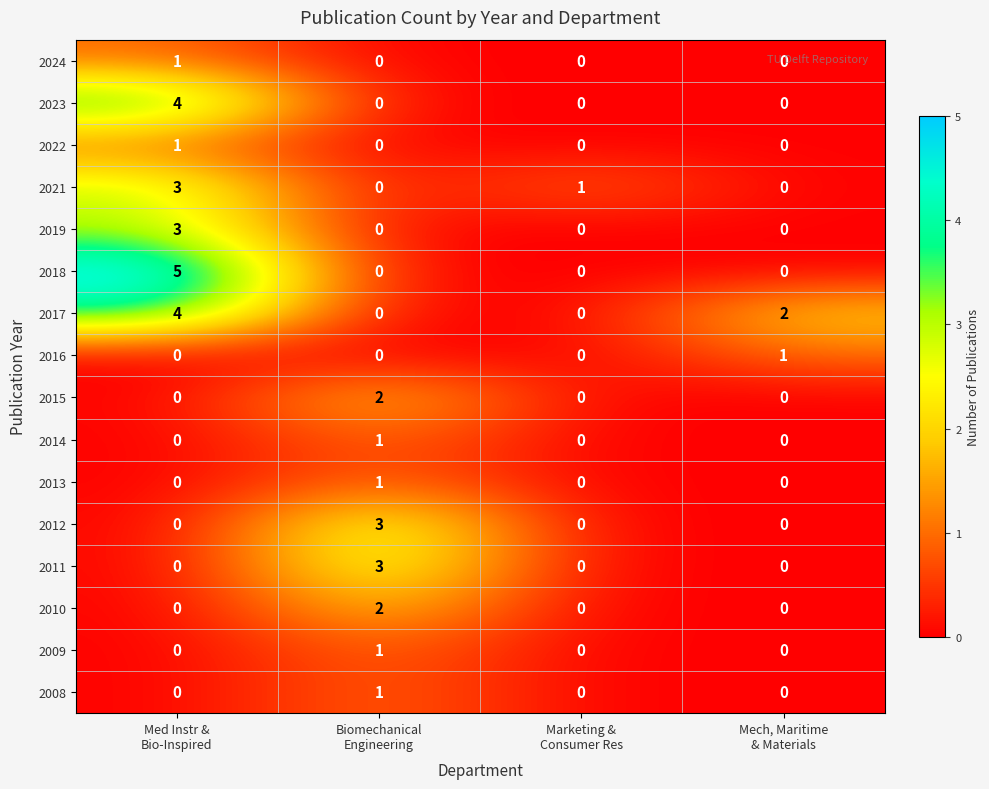

What is the spread (max minus min) of values at Marketing &
Consumer Res?

1